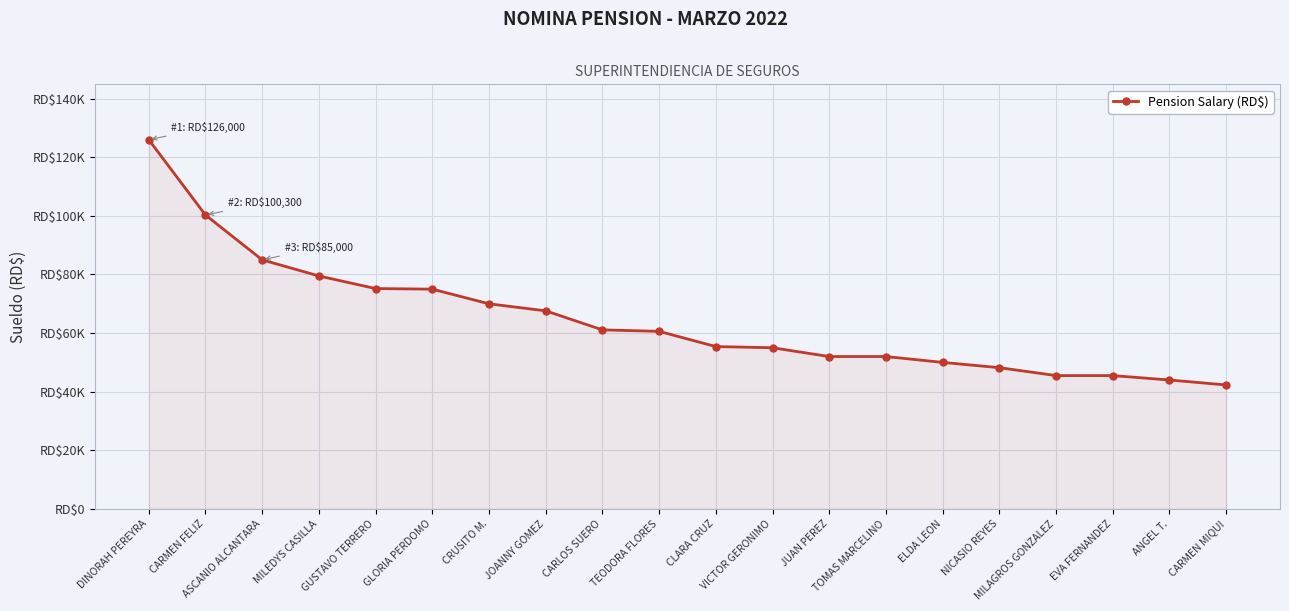

What position from the right is GUSTAVO TERRERO?

16